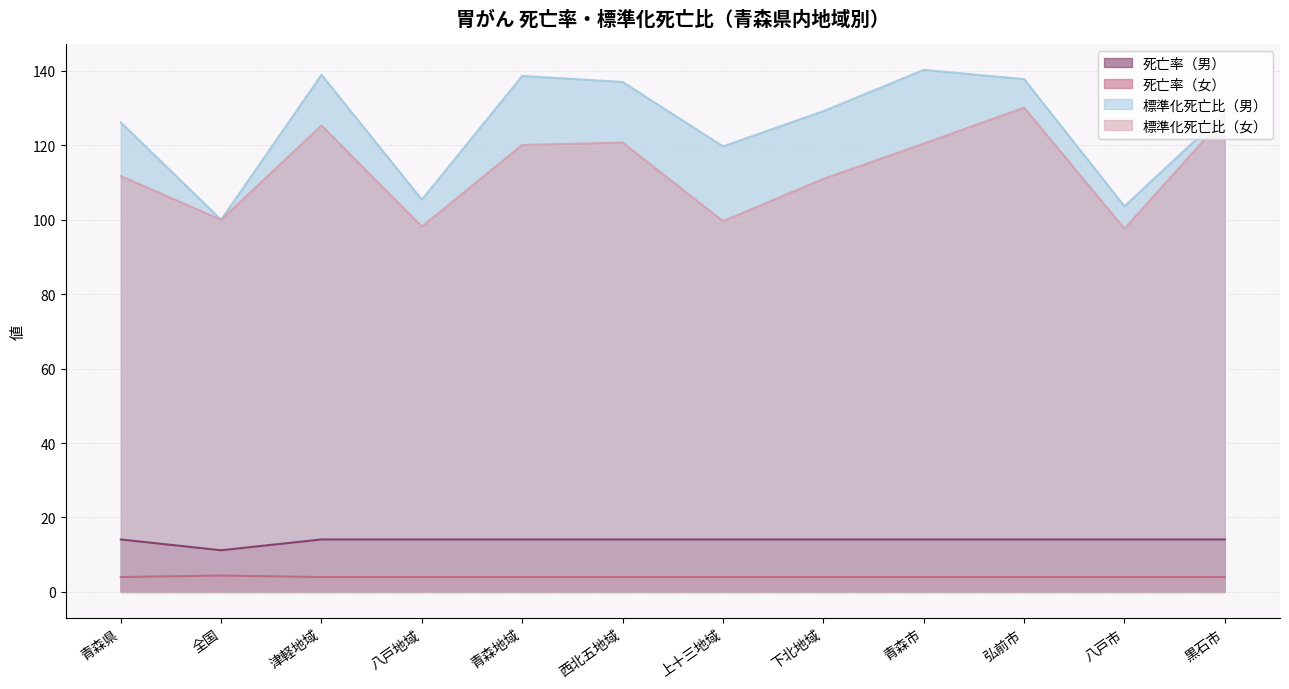

Where is 標準化死亡比（男） nearest to the value 120?

上十三地域